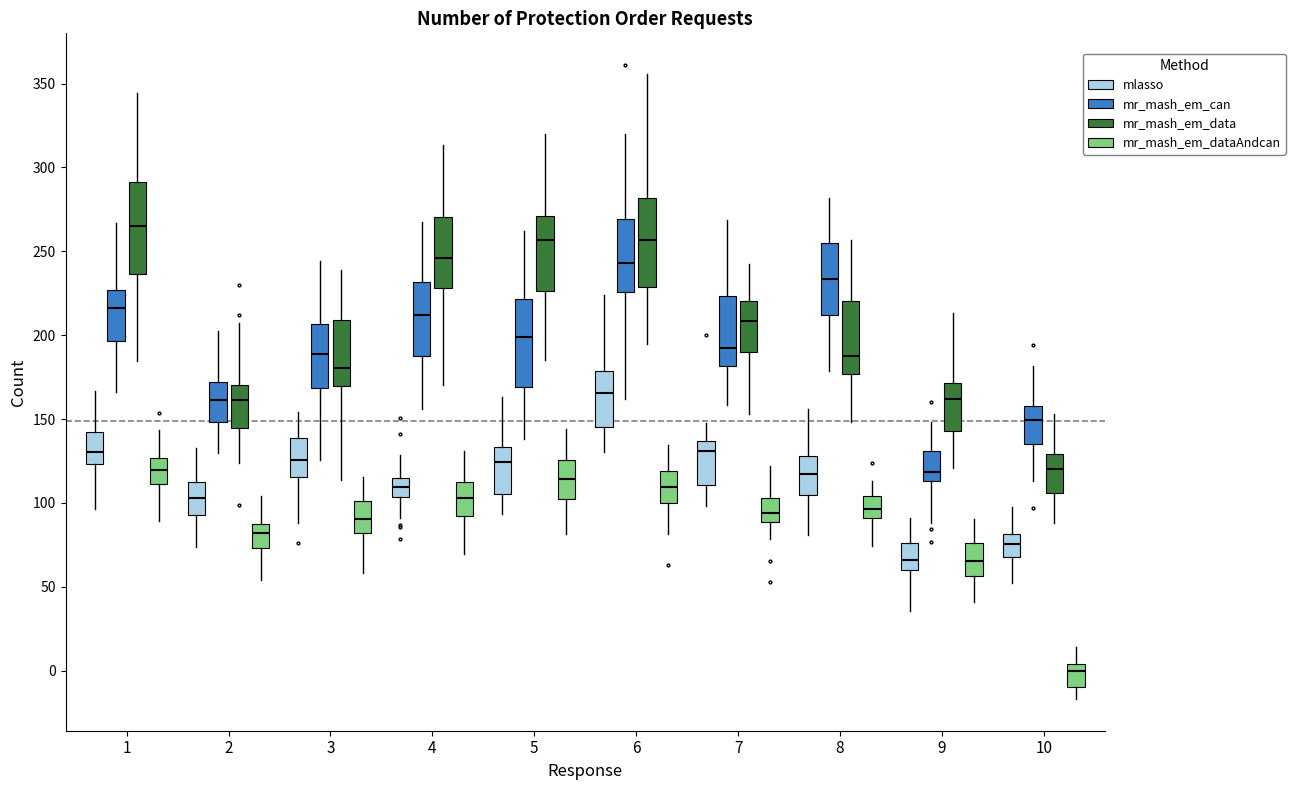

Which box has the lowest median line?

10 (mr_mash_em_dataAndcan)